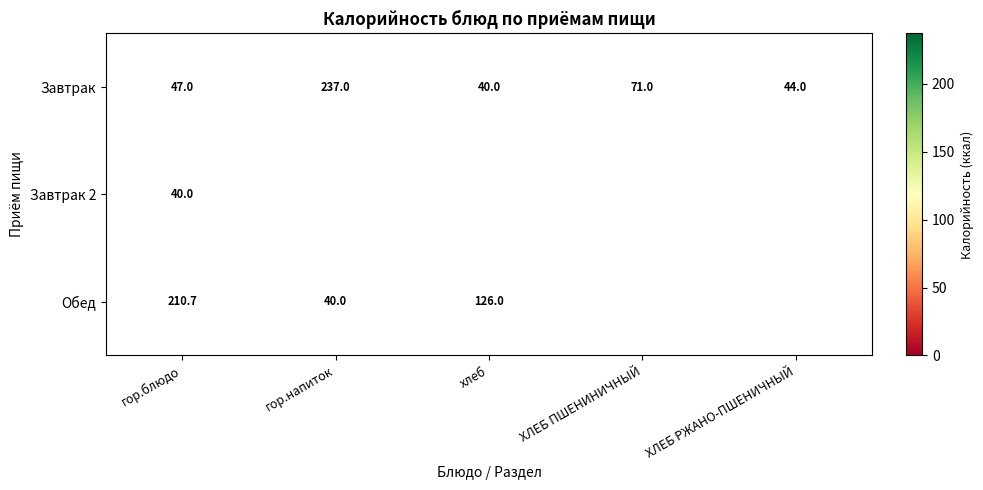

What is the difference between the maximum and minimum values in the Завтрак series?

197.0